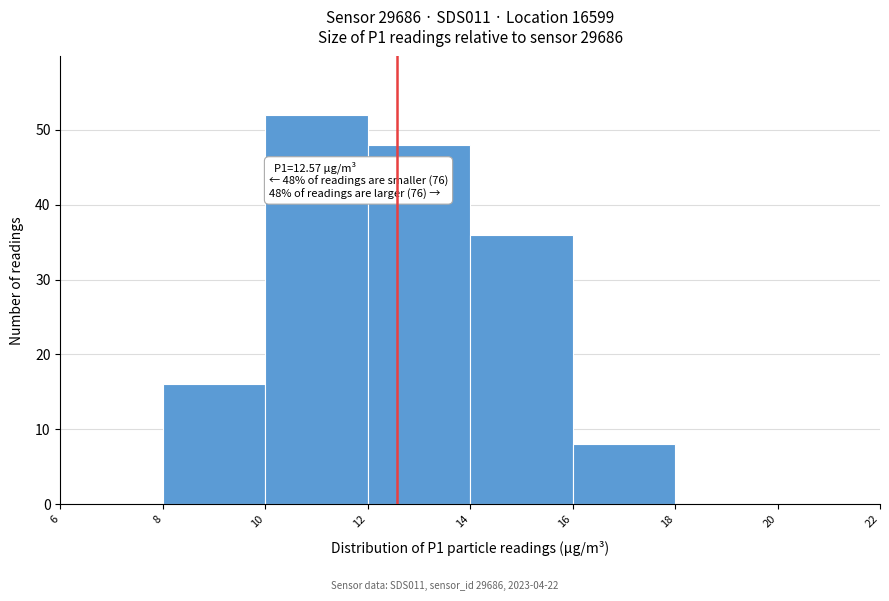

Over which range of the x-axis is the bar tallest?

10 to 12